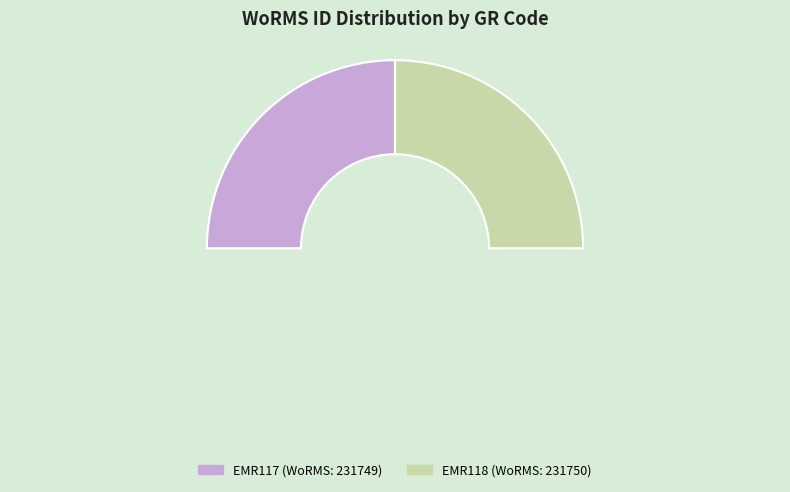

To the nearest percent, what is the average slice percentage?

50%